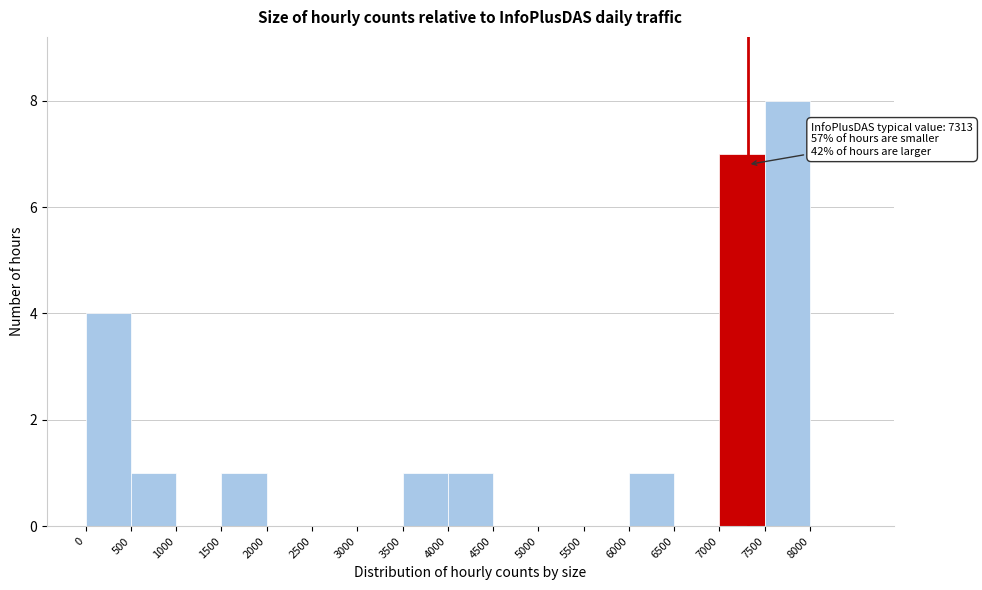

Over which range of the x-axis is the bar tallest?

7500 to 8000